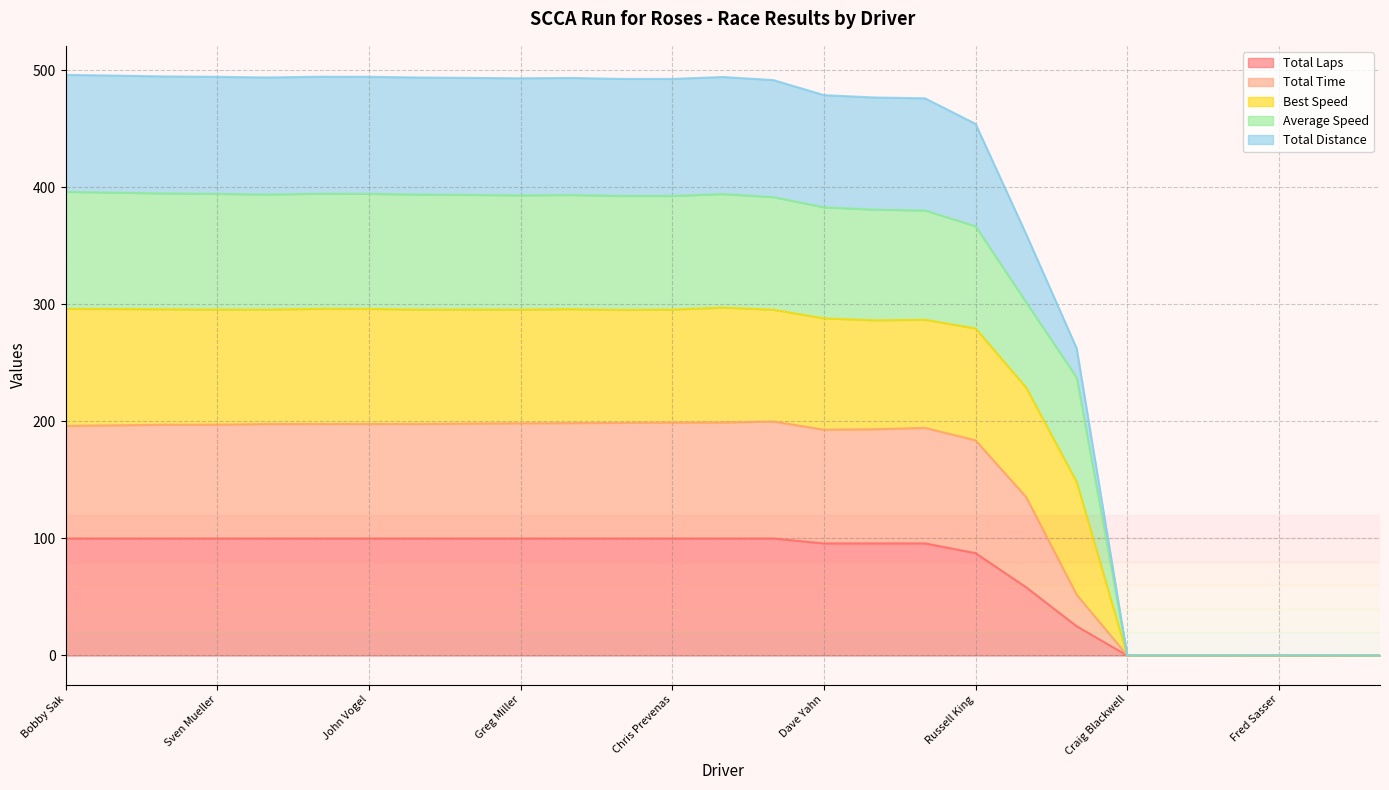

Is it true that Total Time equals 196.3 at Bobby Sak?

True